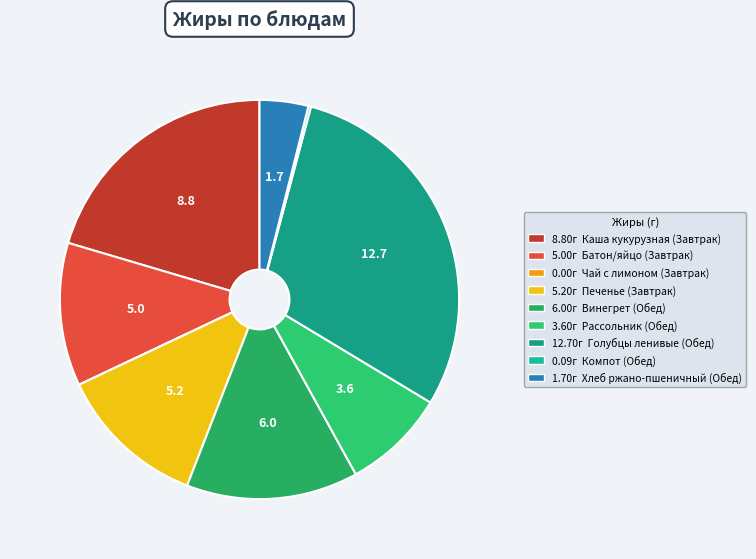

How many slices are in this pie chart?

9